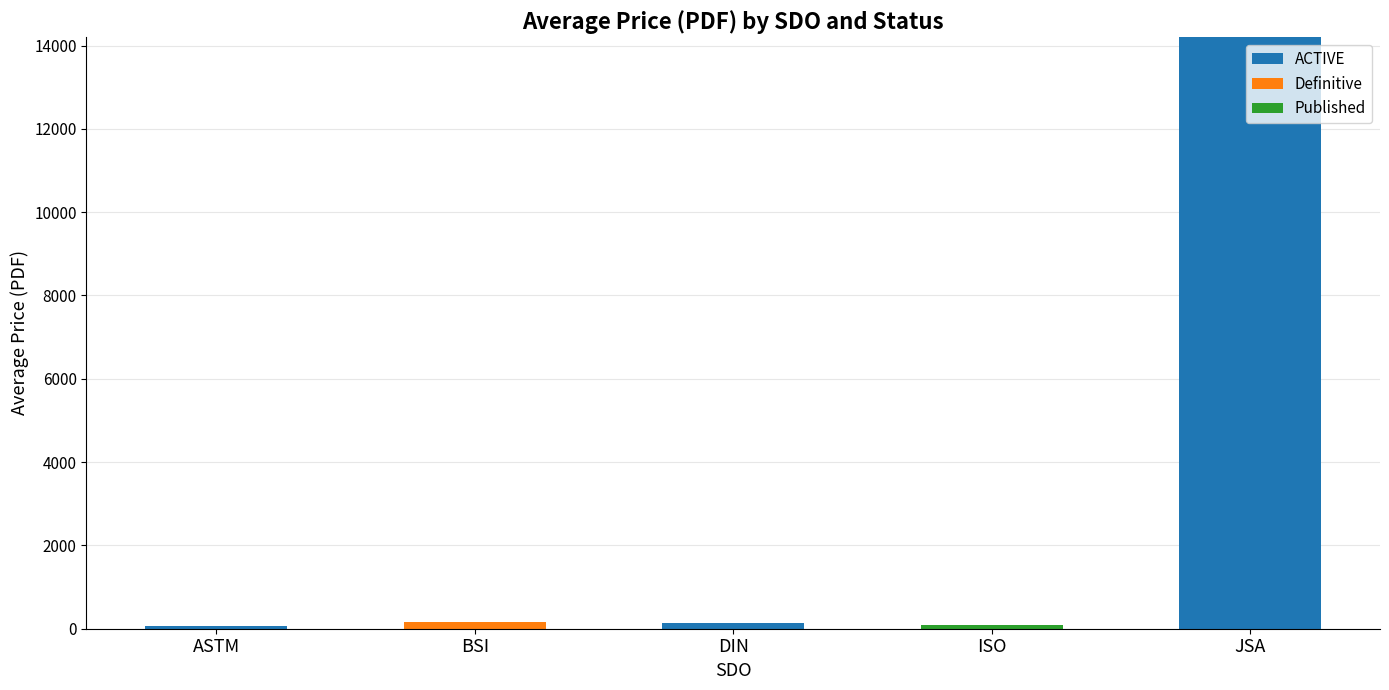

The value of ACTIVE at JSA is 6963.8. True or false?

False